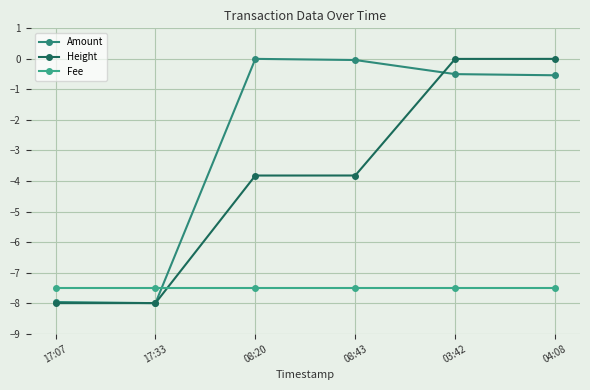

What are all the series names shown in the legend?

Amount, Height, Fee